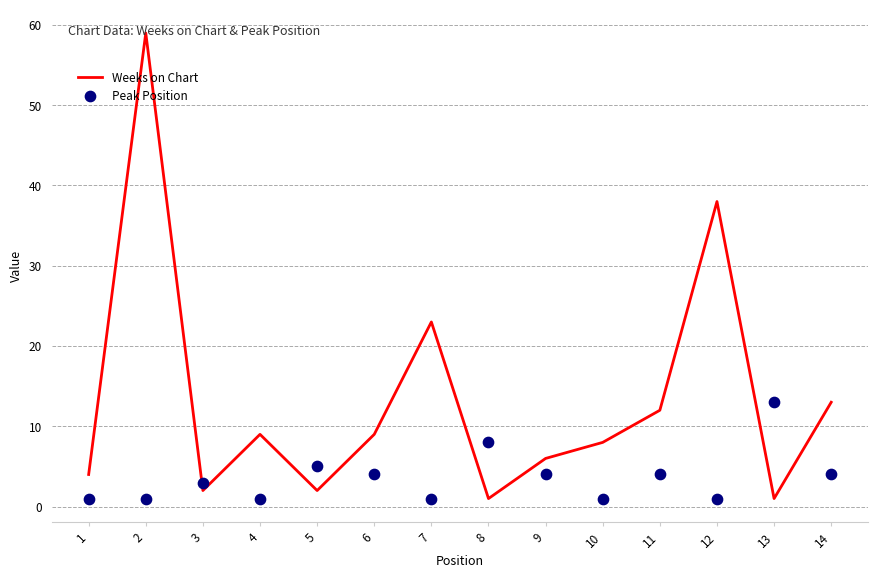

What is the total value across all series at 1?

5